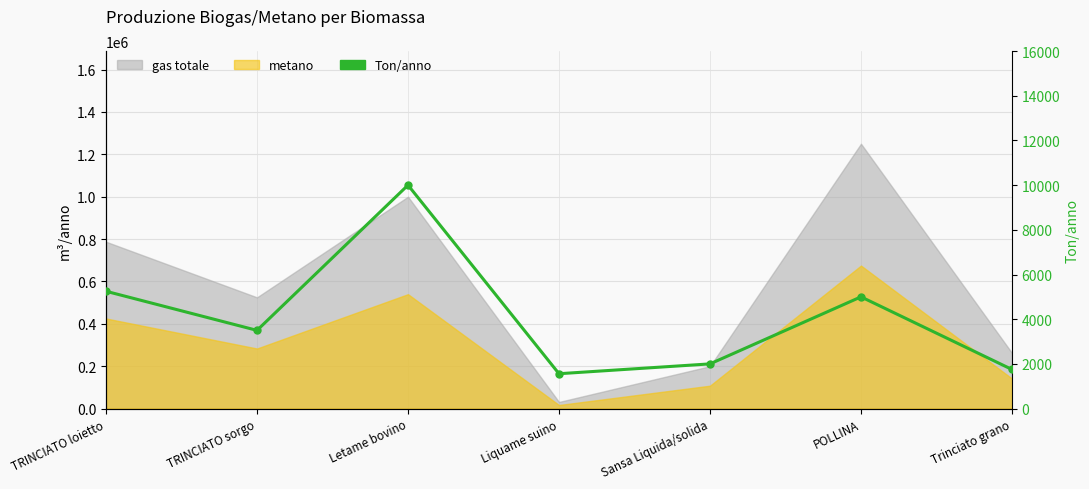

Where is the first local minimum?

TRINCIATO sorgo